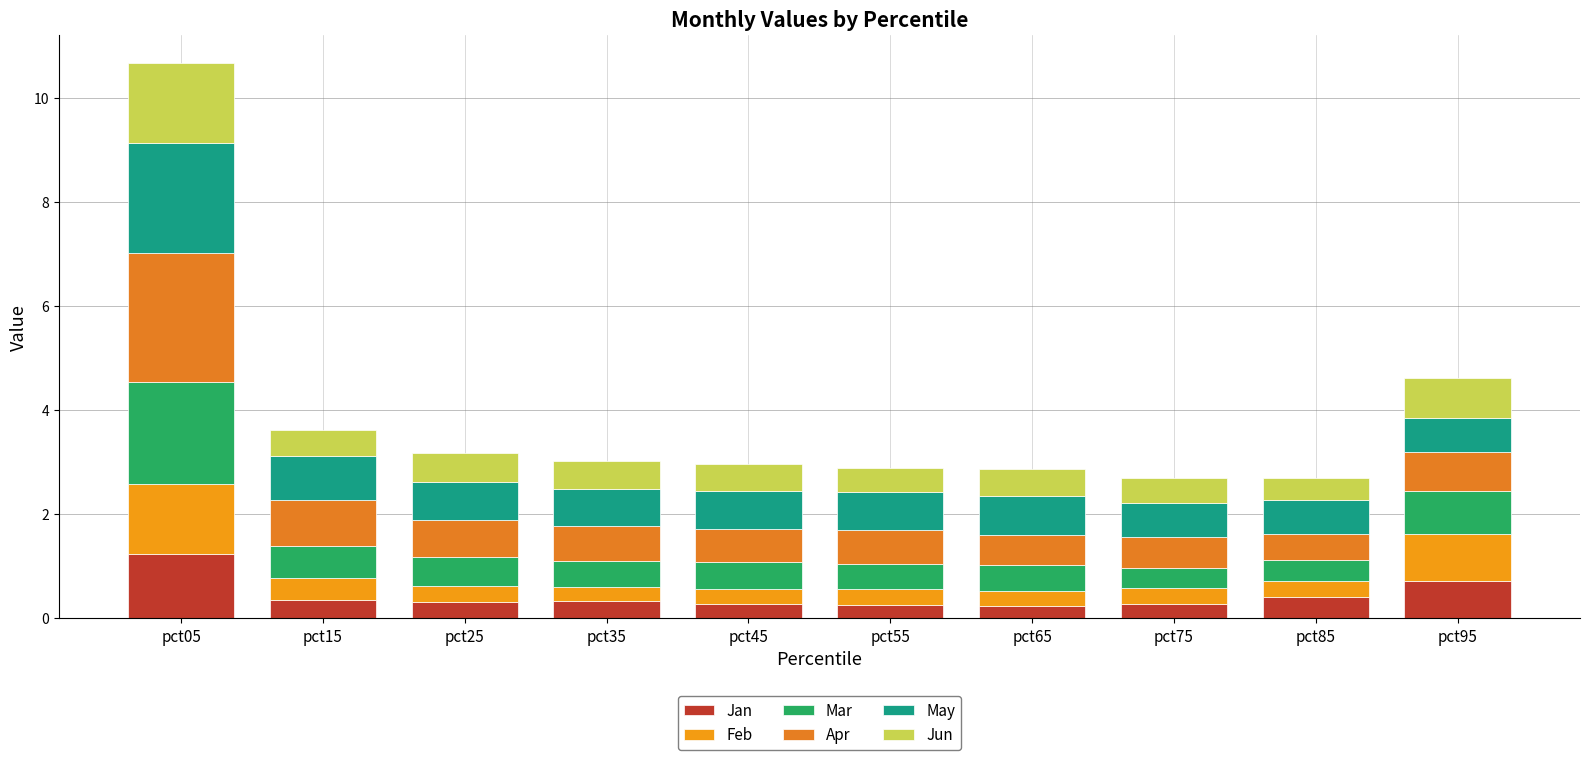

What is the difference between the maximum and second lowest values in the Apr series?

1.9